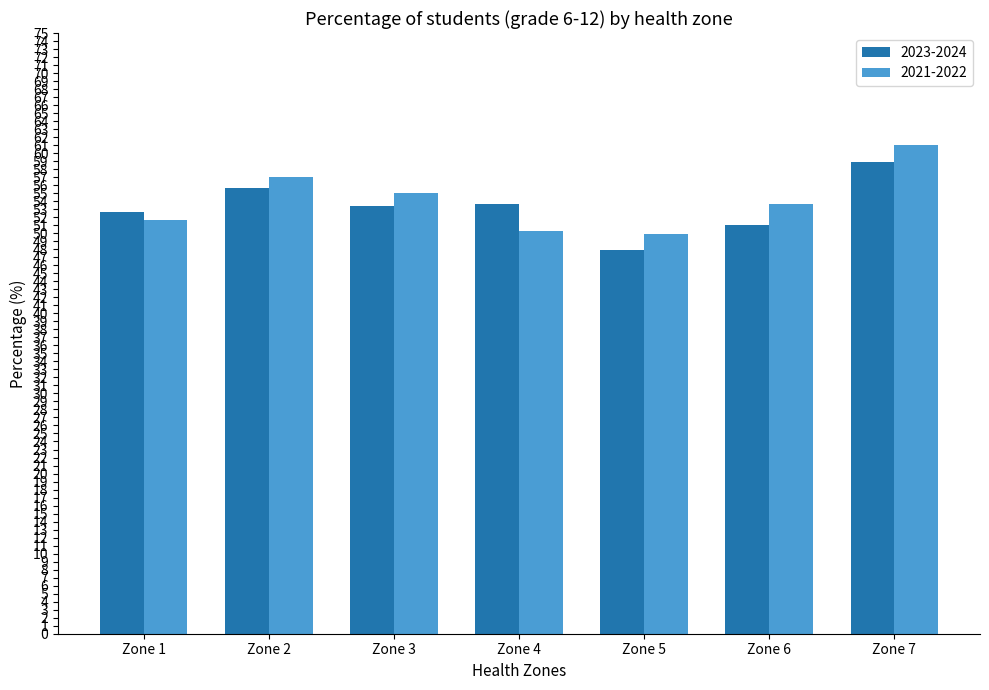

Is it true that 2021-2022 equals 34.4 at Zone 6?

False